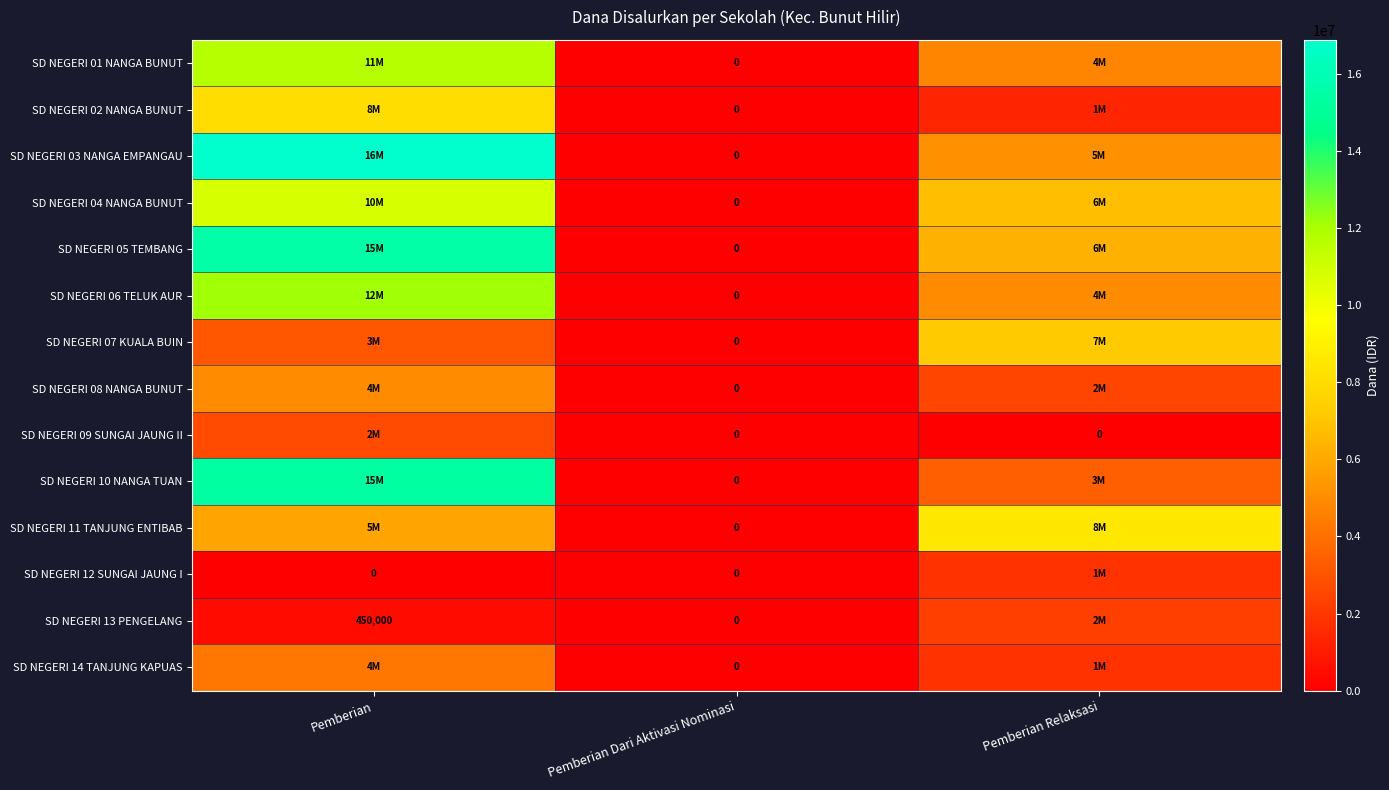

Which label corresponds to the smallest value in the chart?

Pemberian Dari Aktivasi Nominasi